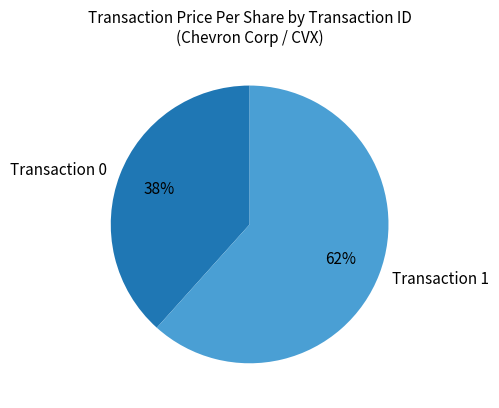

Does Transaction 1 represent more than half of the total?

Yes